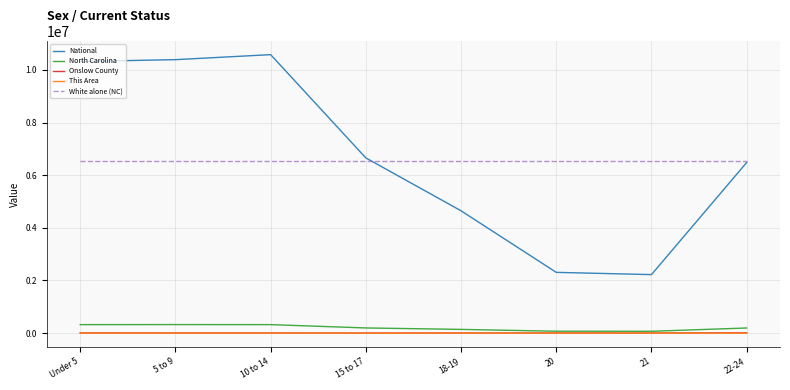

What is the maximum value for Onslow County?

11810